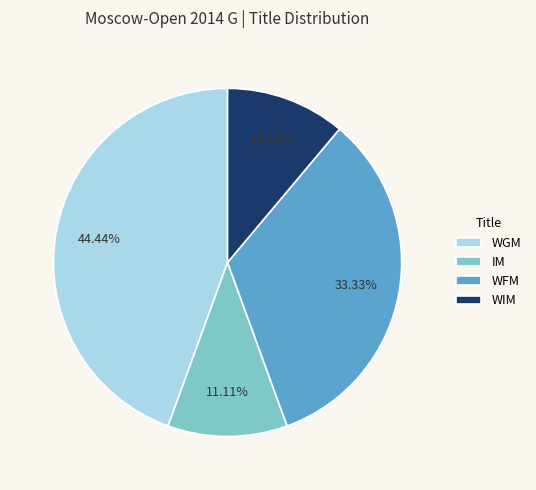

Is it true that WIM is 11% of the pie?

True